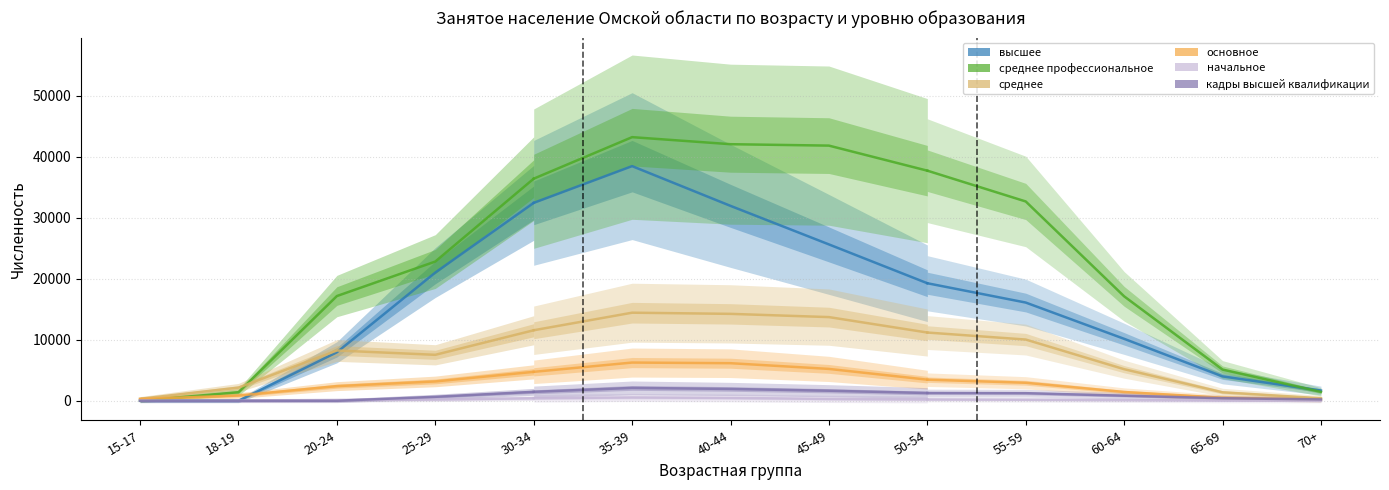

In среднее, how many points are higher than both neighbors (excluding endpoints)?

1